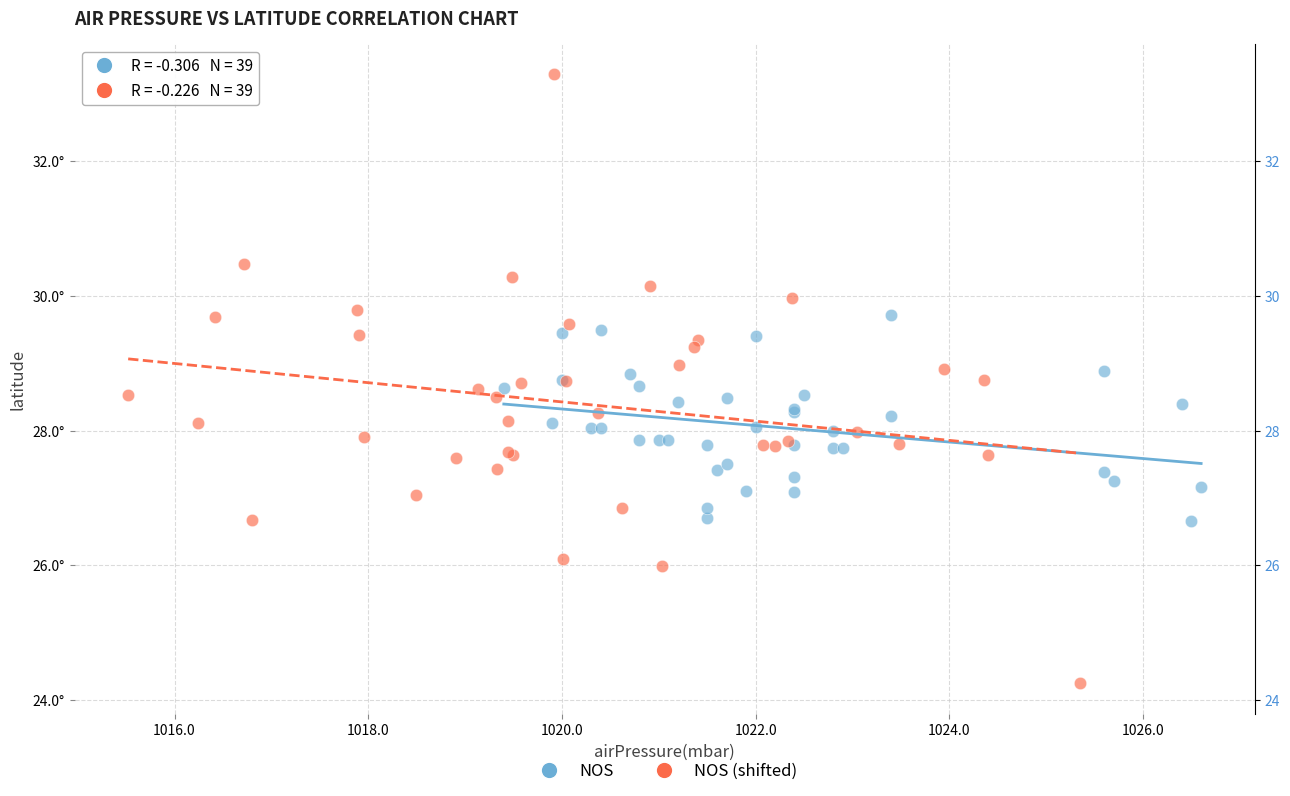

Which series reaches the maximum Y coordinate?

NOS (shifted)